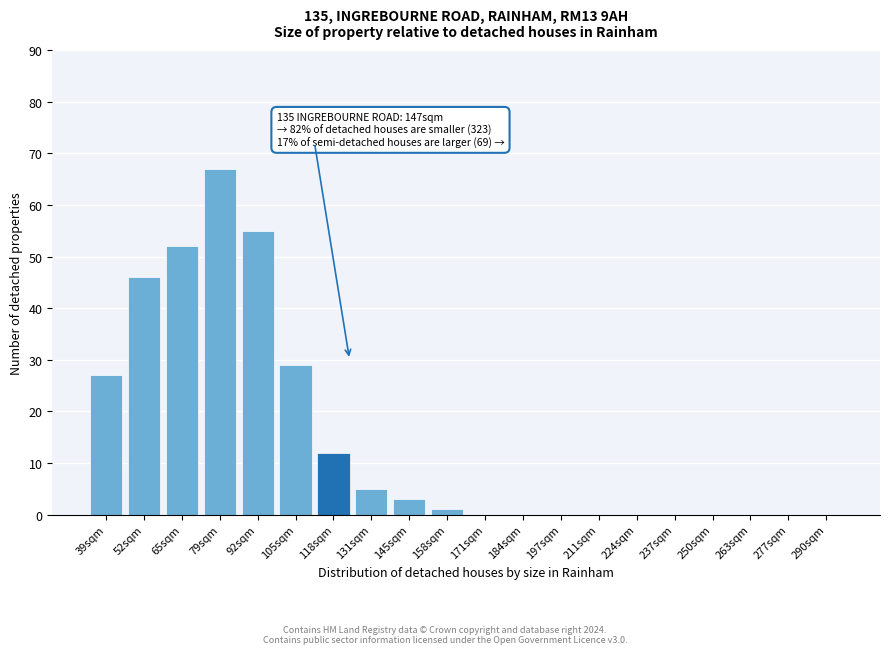

Reading right to left, what are all the values shown in this chart?

290sqm=0	277sqm=0	263sqm=0	250sqm=0	237sqm=0	224sqm=0	211sqm=0	197sqm=0	184sqm=0	171sqm=0	158sqm=1	145sqm=3	131sqm=5	118sqm=12	105sqm=29	92sqm=55	79sqm=67	65sqm=52	52sqm=46	39sqm=27